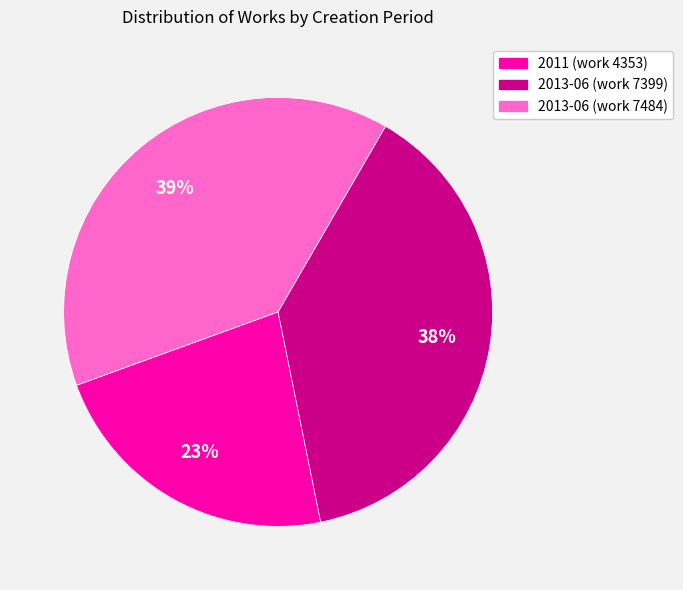

Is there any slice that represents more than half of the pie?

No